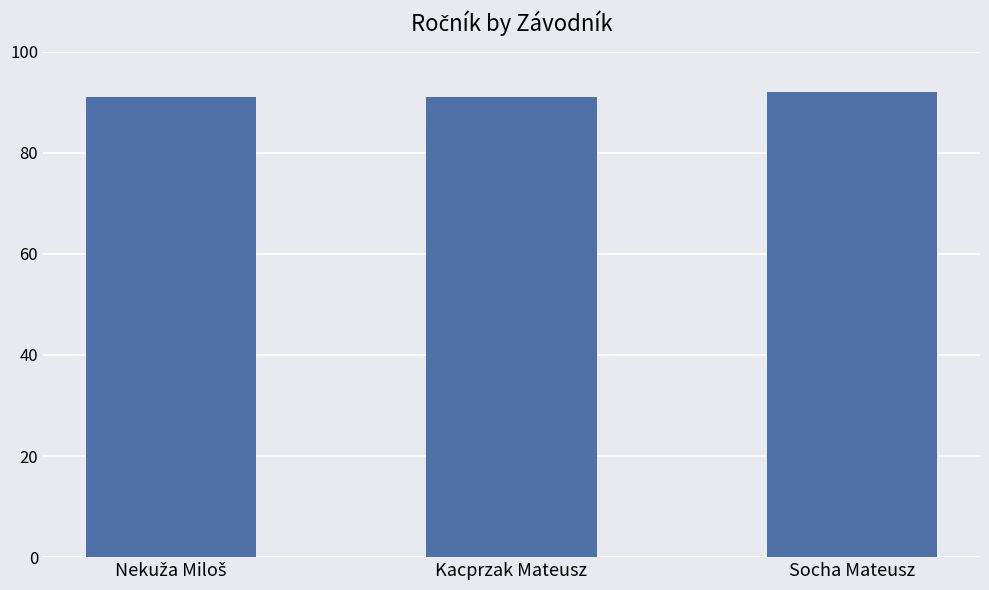

Read the value at Socha Mateusz.

92